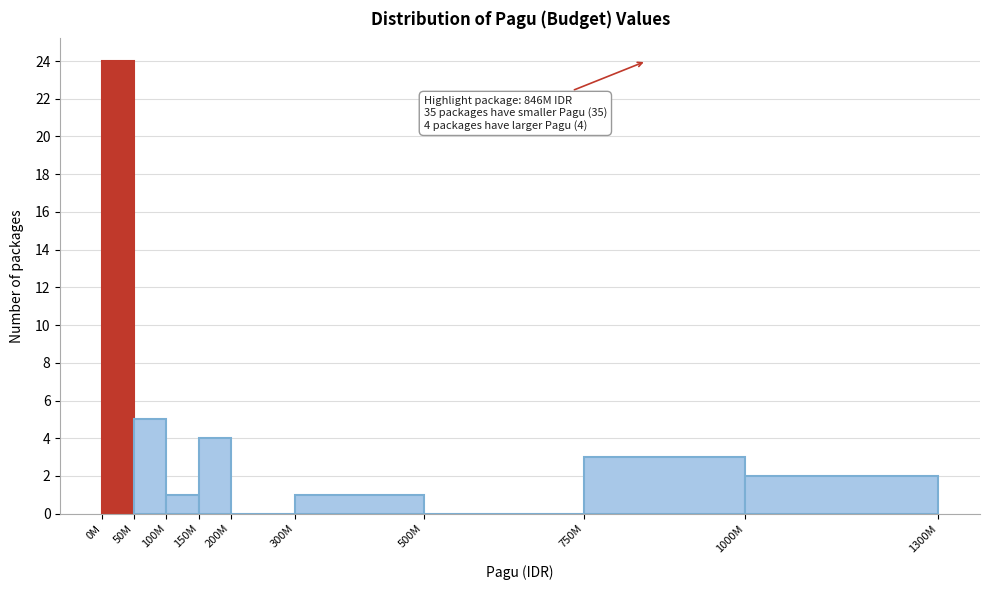

Reading left to right, extract all data points from this chart.

0M=24	50M=5	100M=1	150M=4	200M=0	300M=1	500M=0	750M=3	1000M=2